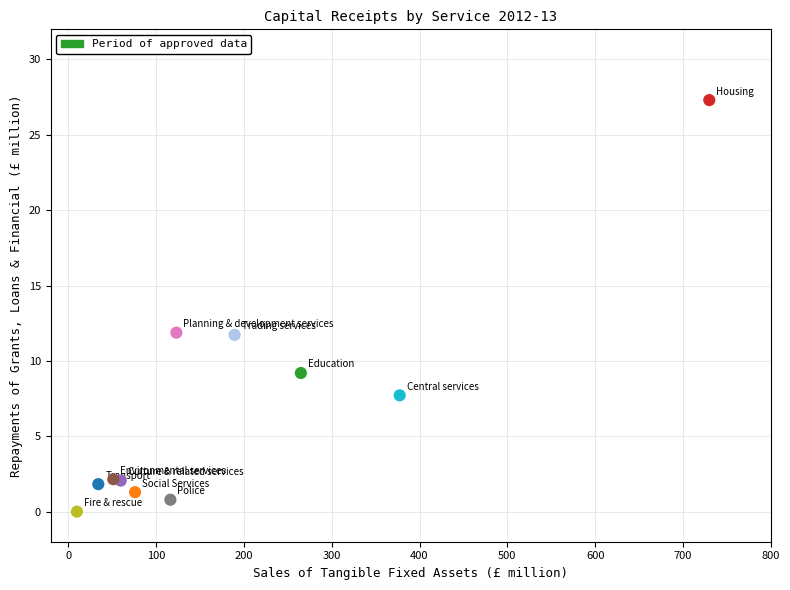

What is the range of X values (max minus min)?

720.1